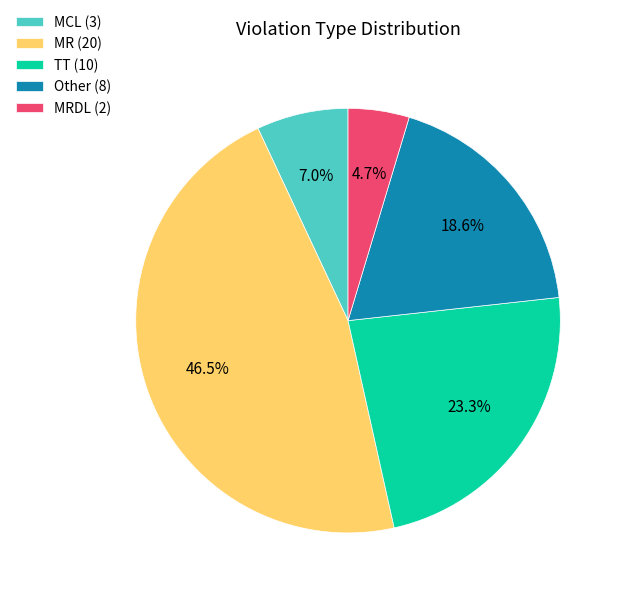

To the nearest percent, what is the difference between the largest and smallest slice percentages?

42%